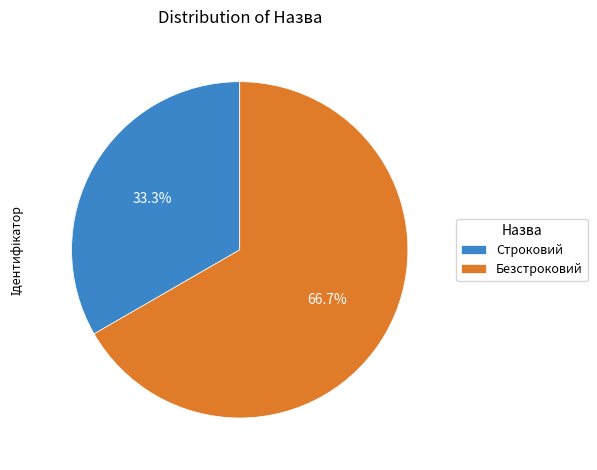

To the nearest percent, what is the combined percentage of Безстроковий and Строковий?

100%